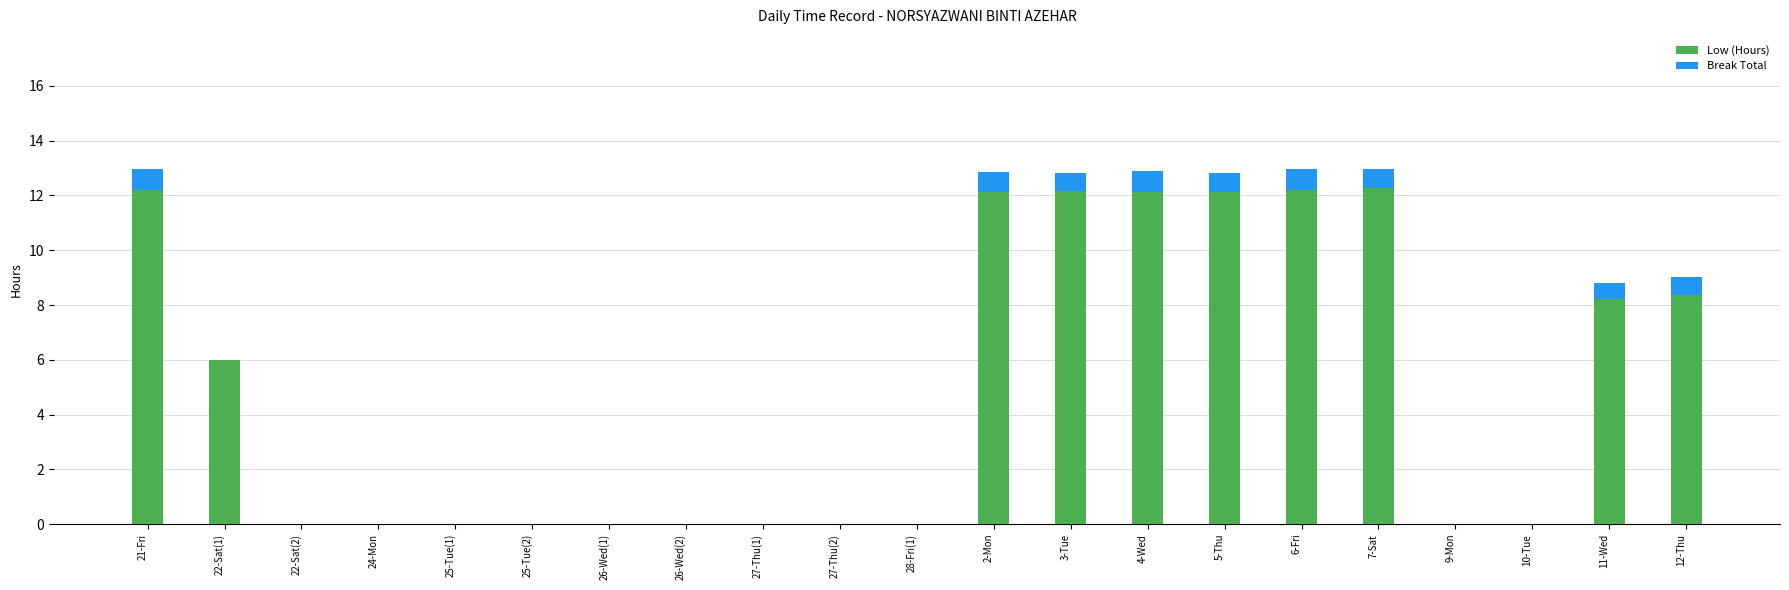

What are all the series names shown in the legend?

Low (Hours), Break Total